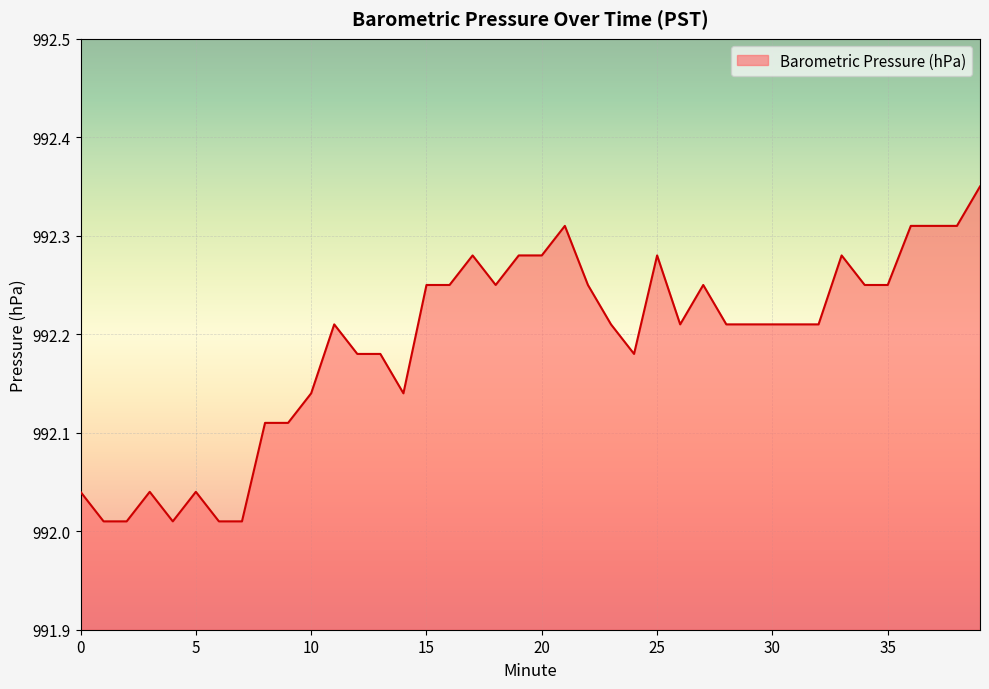

What is the difference between the maximum and minimum values?

0.3